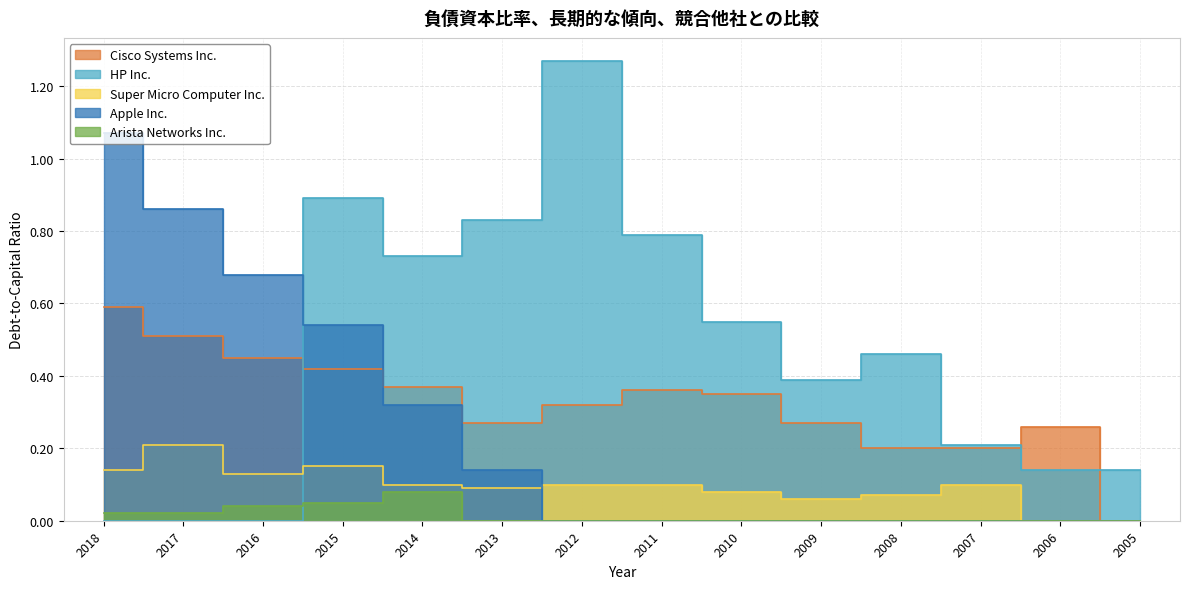

How many values in the Apple Inc. series exceed 0?

6